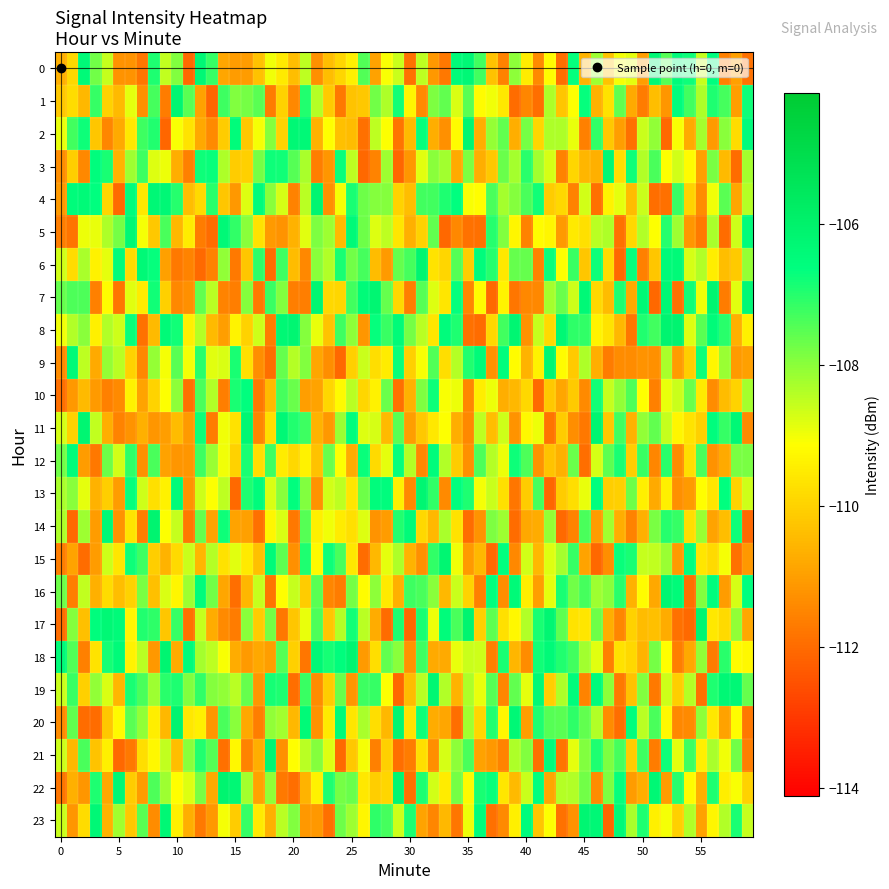

Which category has the highest value across all series?

53